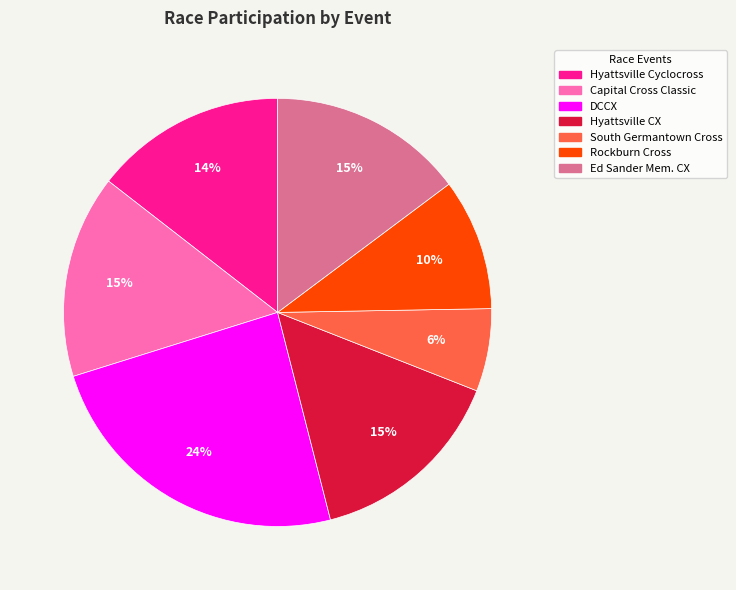

What is the largest slice in the pie chart?

DCCX